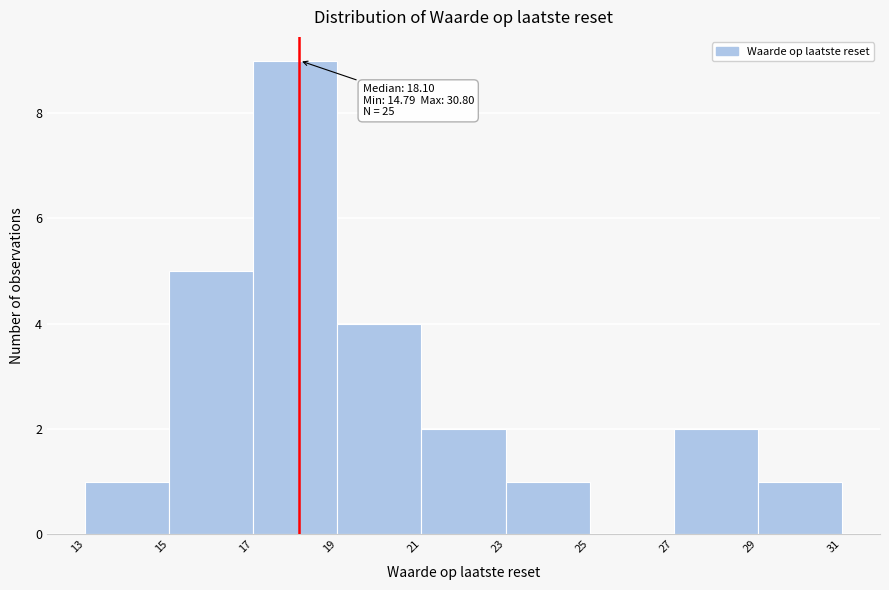

Over which range of the x-axis is the bar tallest?

17 to 19